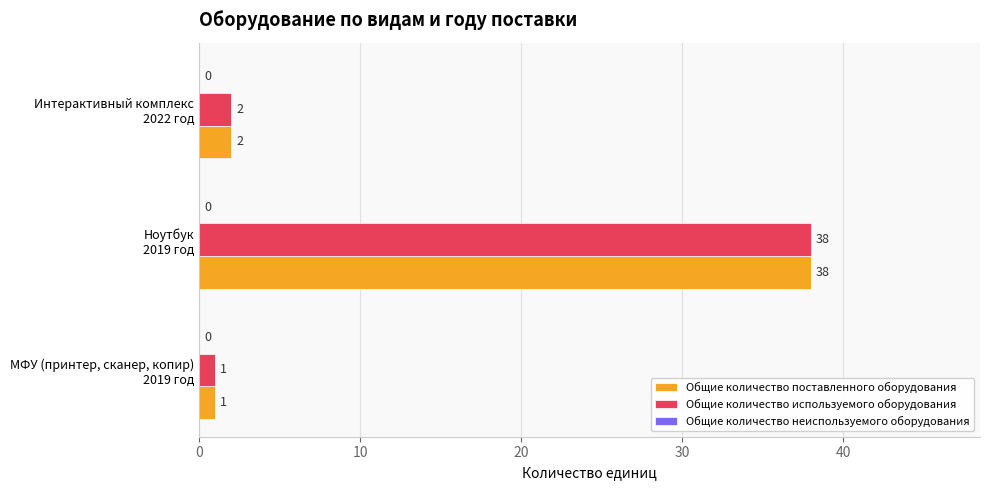

What is the sum of all Общие количество используемого оборудования values?

41